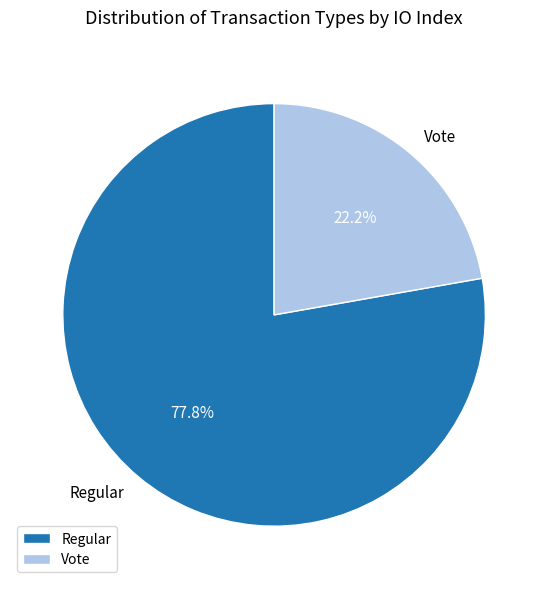

Does Vote account for over 50% of the chart?

No